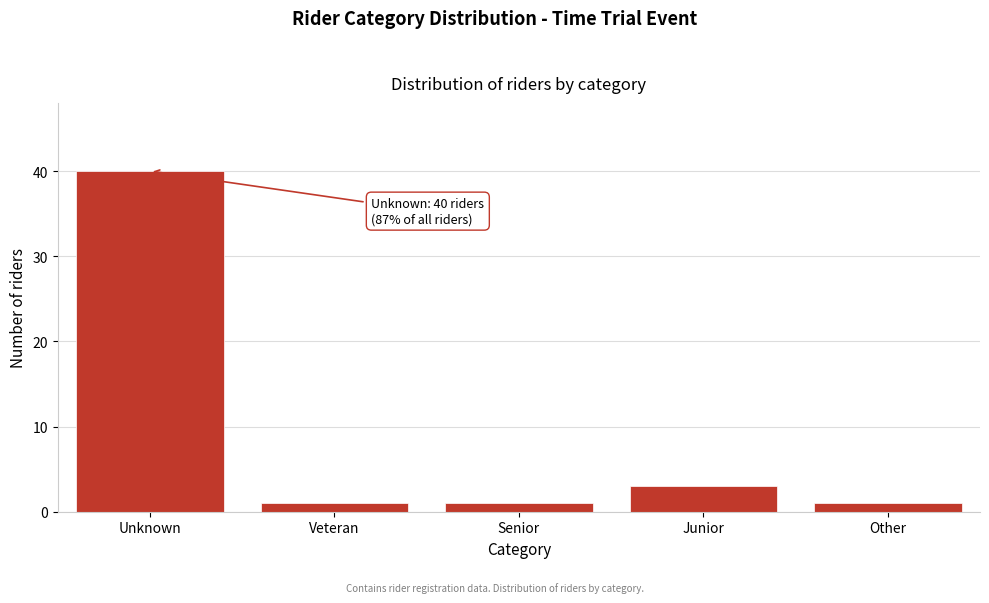

Reading left to right, what are all the values shown in this chart?

40	1	1	3	1